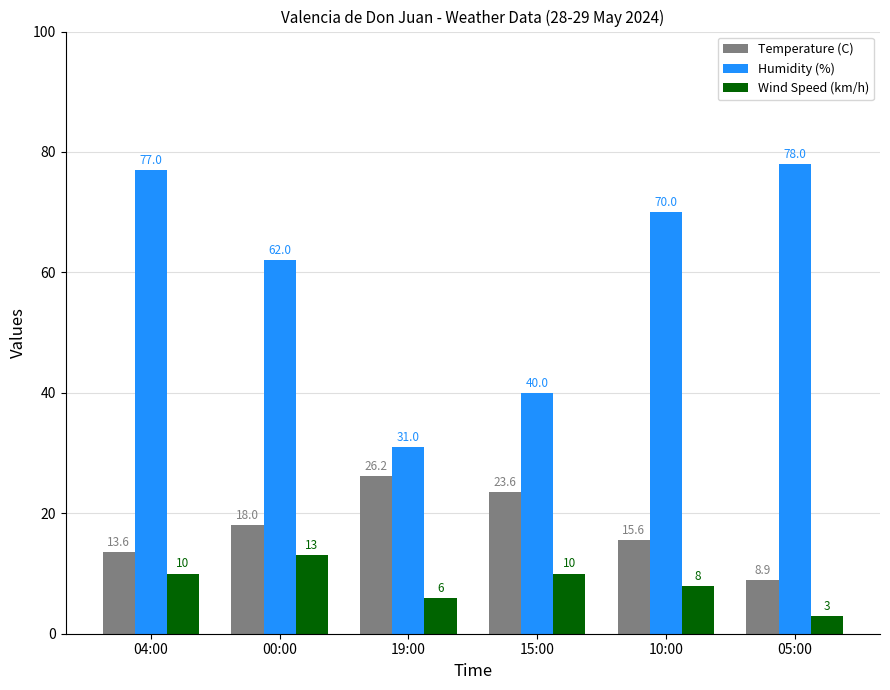

What is the maximum value shown in the chart?

78.0